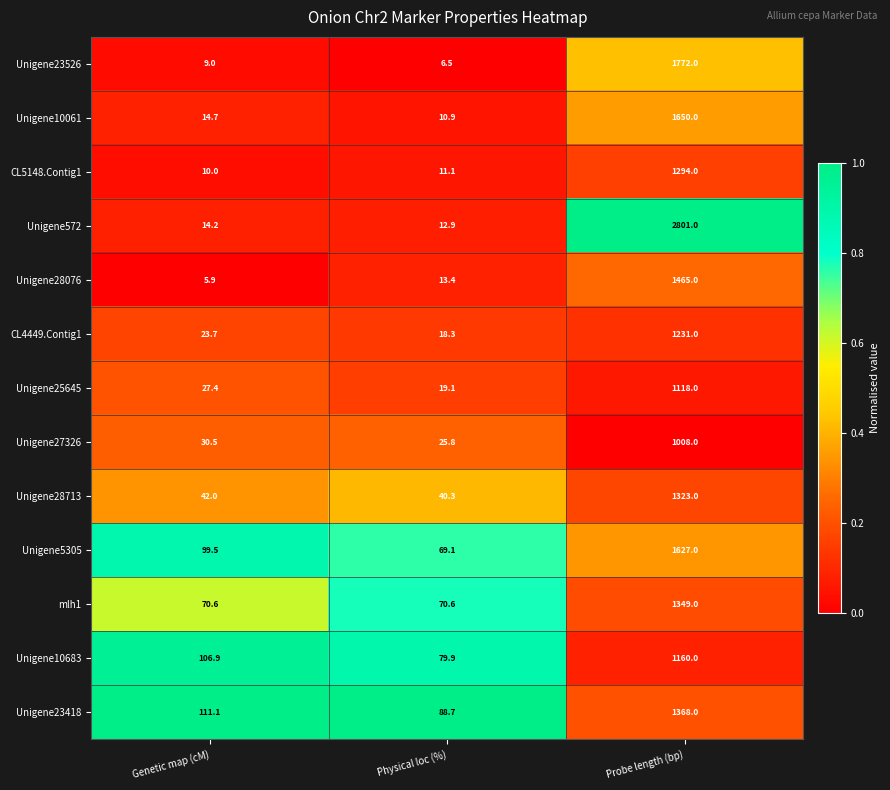

Count the number of data series in this chart.

13